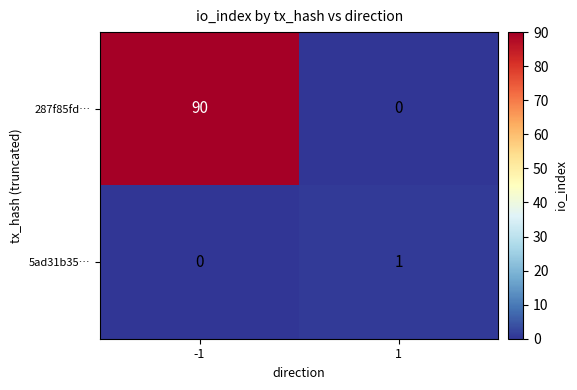

True or false: 5ad31b35… has a value of 0 at -1.

True